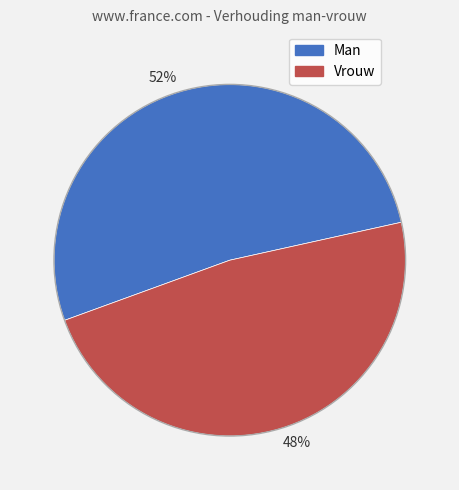

What is the ratio of the value at 52% to the value at 48%?

1.1